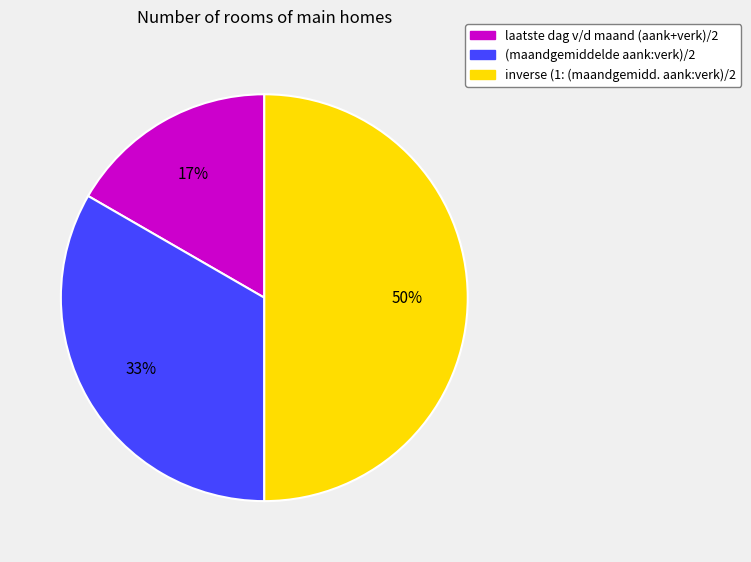

To the nearest percent, what percentage of the pie is laatste dag v/d maand (aank+verk)/2?

17%